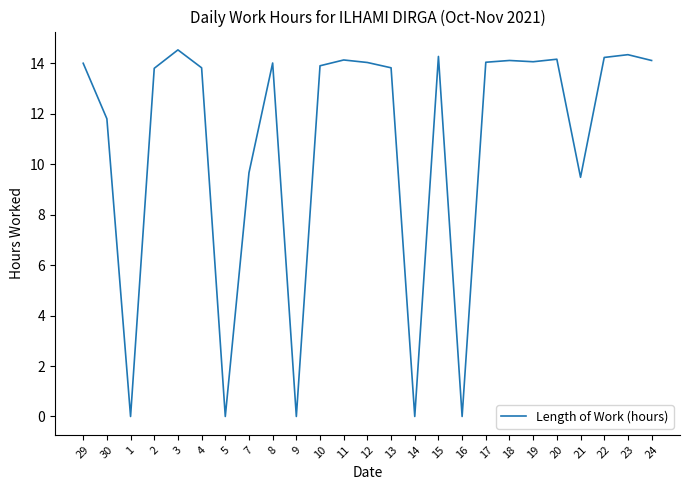

What position from the left is 21?

22